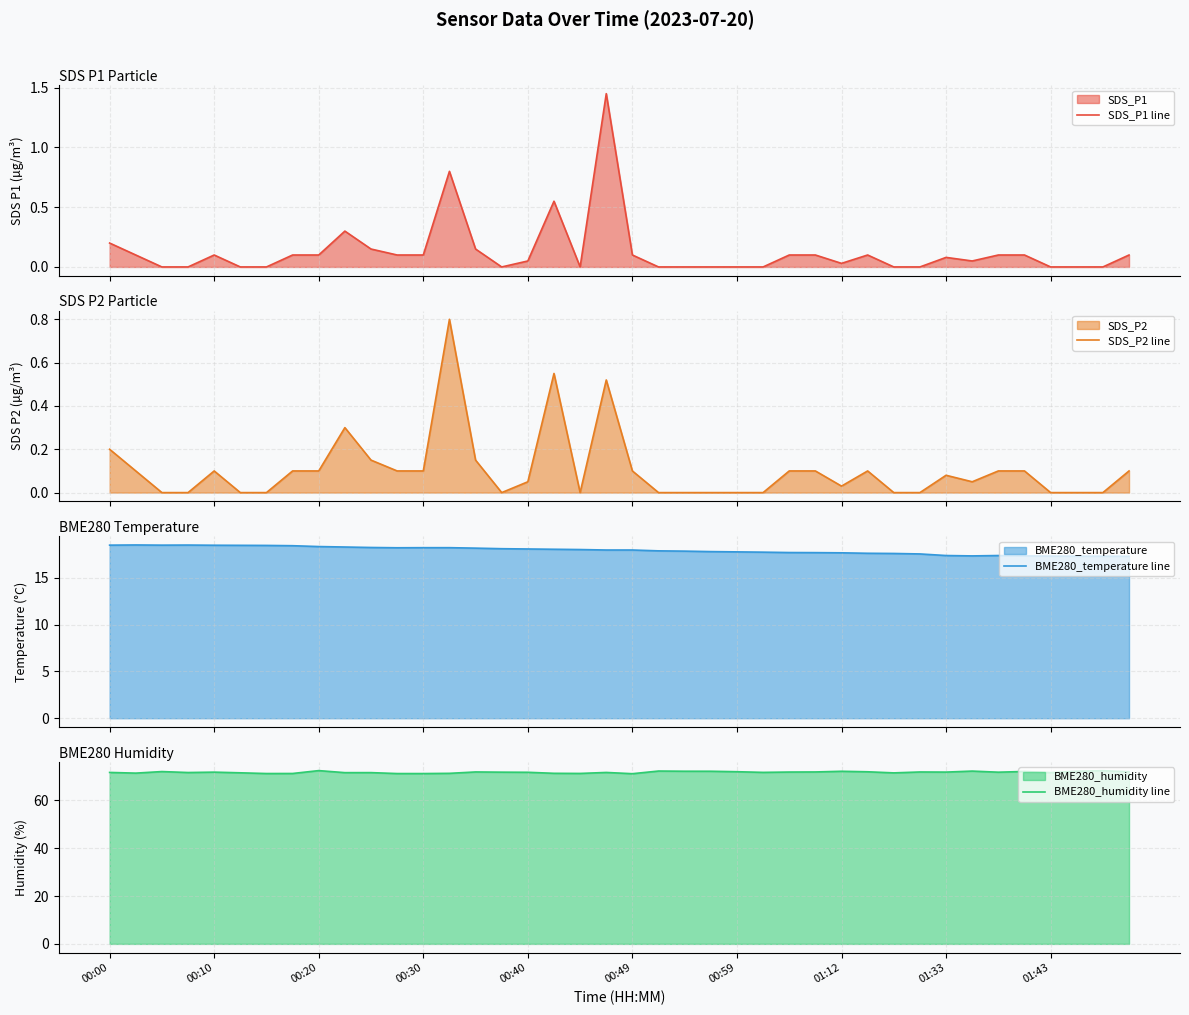

What is the difference between the maximum and minimum values in the SDS_P1 line series?

1.4